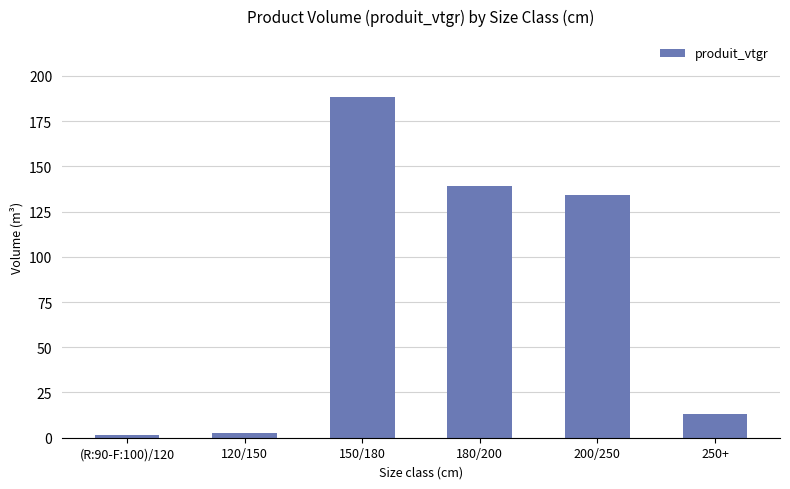

Count the number of values greater than 134.

3